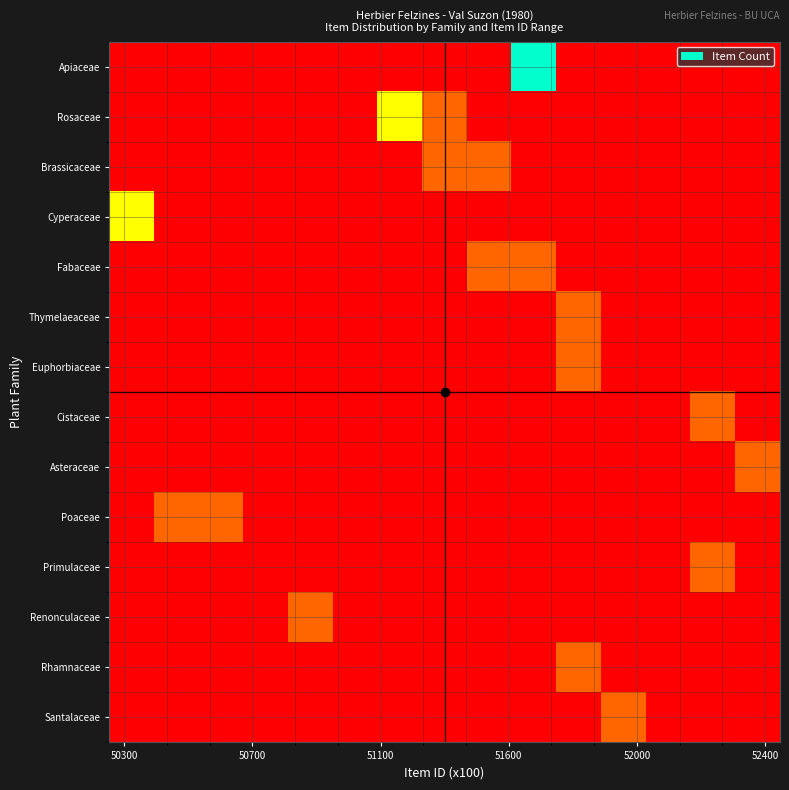

Reading right to left, list all the values displayed in this chart.

Apiaceae: 0	0	0	0	0	3	0	0	0	0	0	0	0	0	0
Rosaceae: 0	0	0	0	0	0	0	1	2	0	0	0	0	0	0
Brassicaceae: 0	0	0	0	0	0	1	1	0	0	0	0	0	0	0
Cyperaceae: 0	0	0	0	0	0	0	0	0	0	0	0	0	0	2
Fabaceae: 0	0	0	0	0	1	1	0	0	0	0	0	0	0	0
Thymelaeaceae: 0	0	0	0	1	0	0	0	0	0	0	0	0	0	0
Euphorbiaceae: 0	0	0	0	1	0	0	0	0	0	0	0	0	0	0
Cistaceae: 0	1	0	0	0	0	0	0	0	0	0	0	0	0	0
Asteraceae: 1	0	0	0	0	0	0	0	0	0	0	0	0	0	0
Poaceae: 0	0	0	0	0	0	0	0	0	0	0	0	1	1	0
Primulaceae: 0	1	0	0	0	0	0	0	0	0	0	0	0	0	0
Renonculaceae: 0	0	0	0	0	0	0	0	0	0	1	0	0	0	0
Rhamnaceae: 0	0	0	0	1	0	0	0	0	0	0	0	0	0	0
Santalaceae: 0	0	0	1	0	0	0	0	0	0	0	0	0	0	0